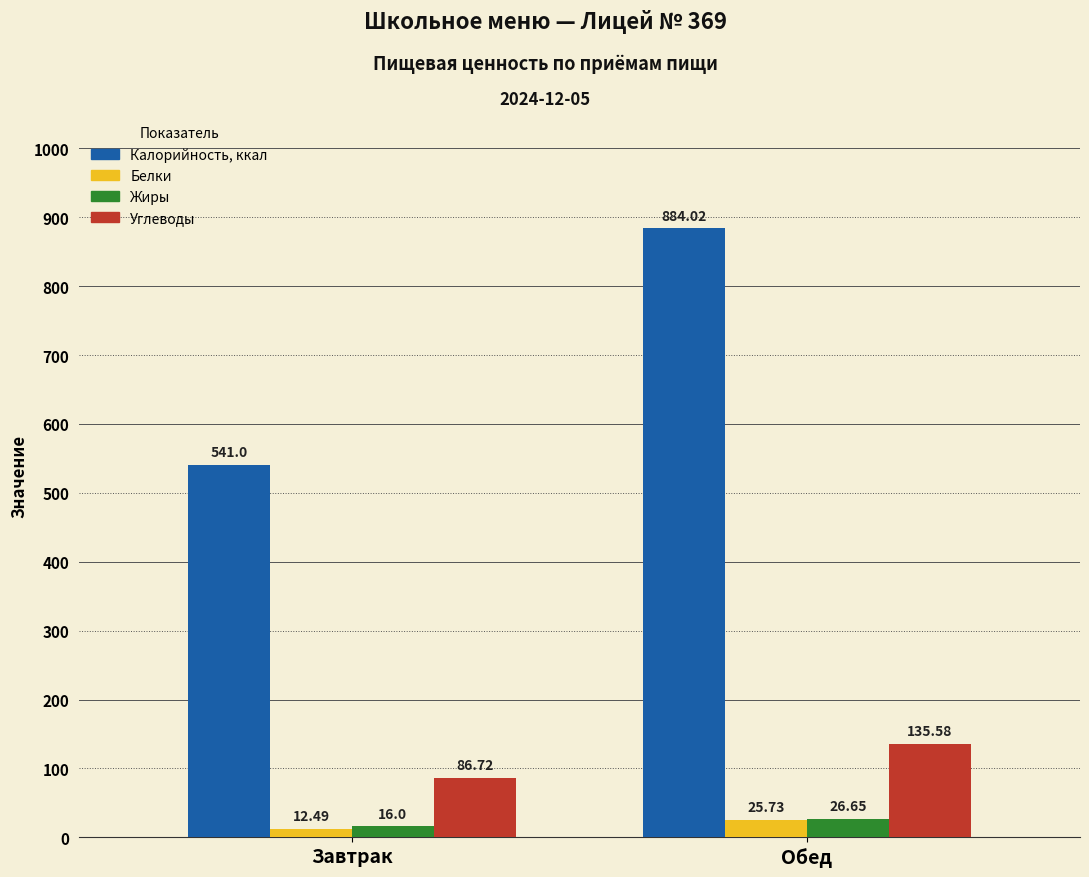

What is the label of the 1st bar from the left?

Завтрак